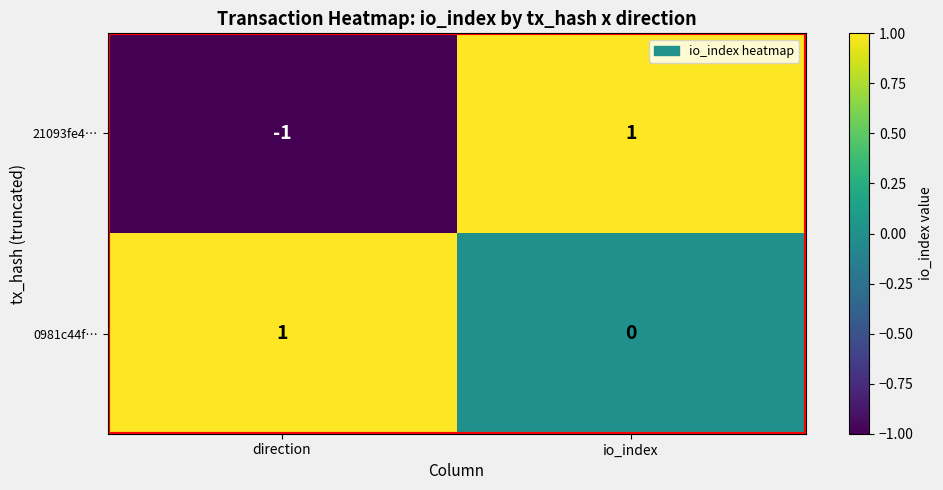

Which series changed the most between direction and io_index?

21093fe4…